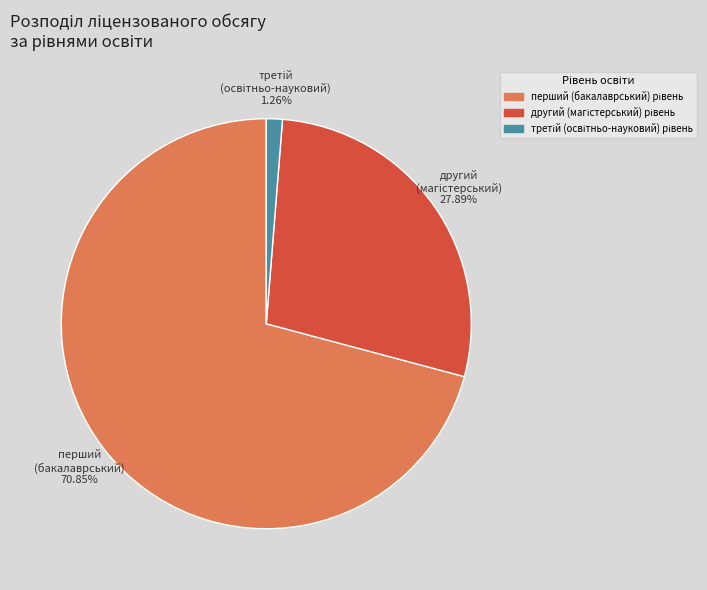

Is there a majority slice in this chart?

Yes